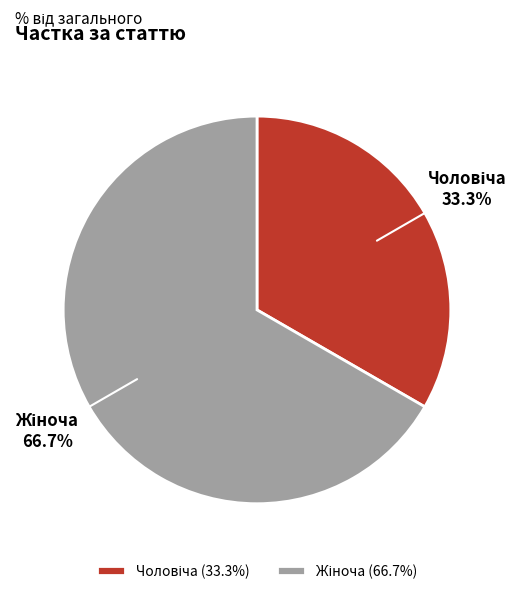

Is there a majority slice in this chart?

Yes